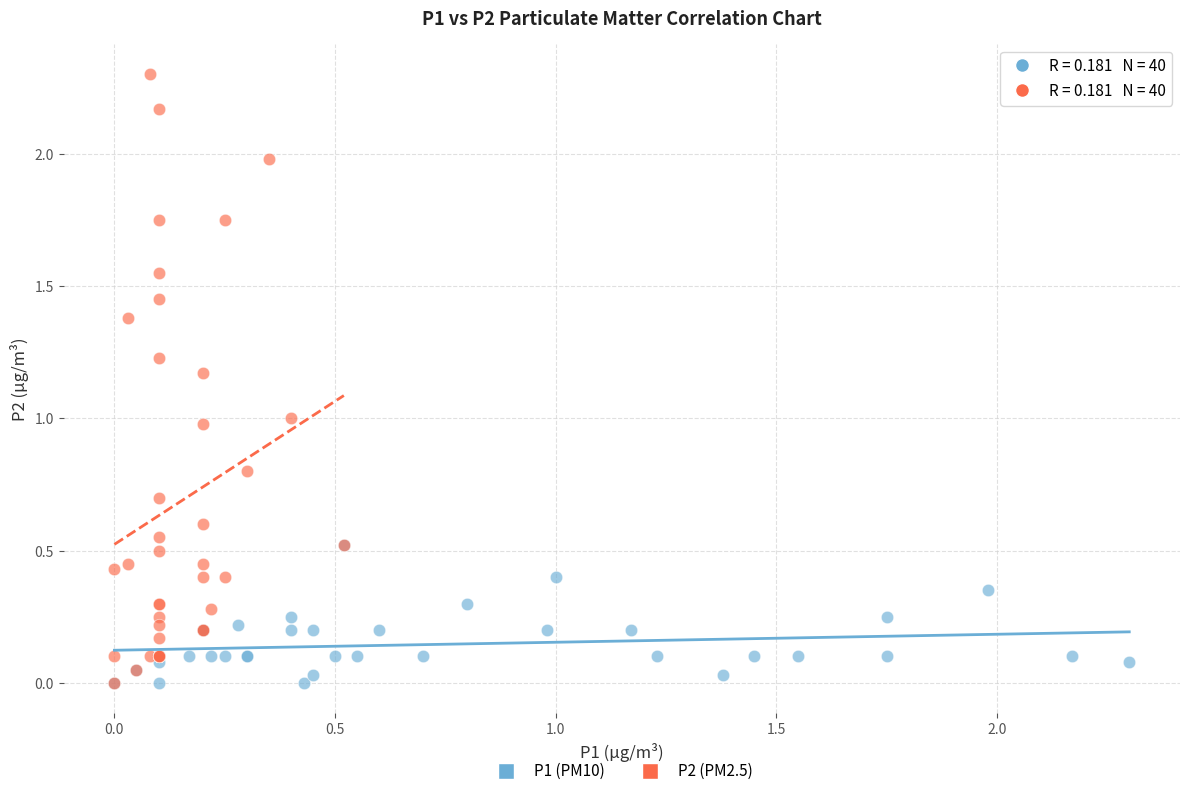

Which series contains the highest Y value?

P2 (PM2.5)